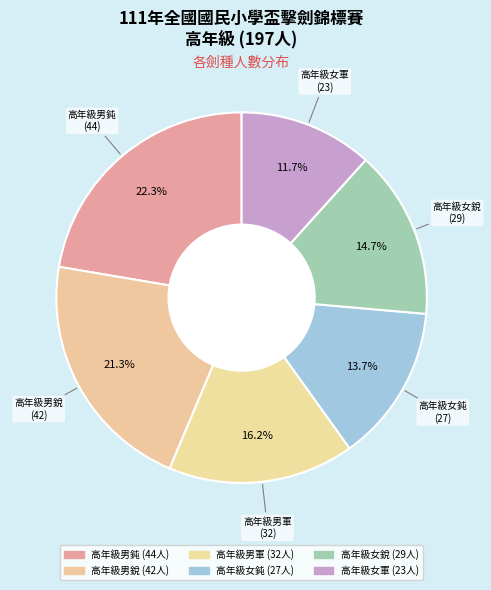

The 高年級女軍 slice represents 12% of the pie. True or false?

True